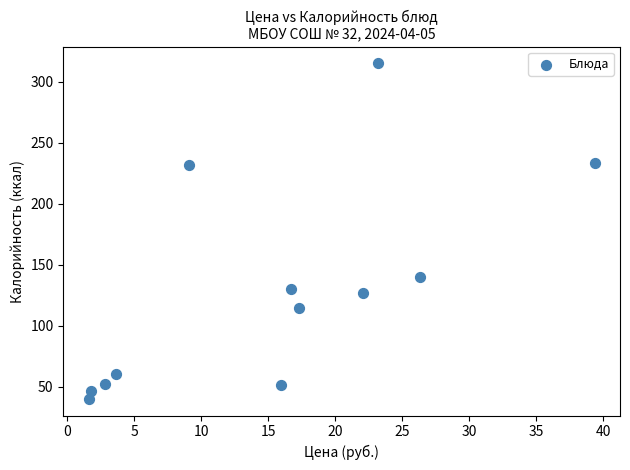

What is the range of Y values (max minus min)?

275.0